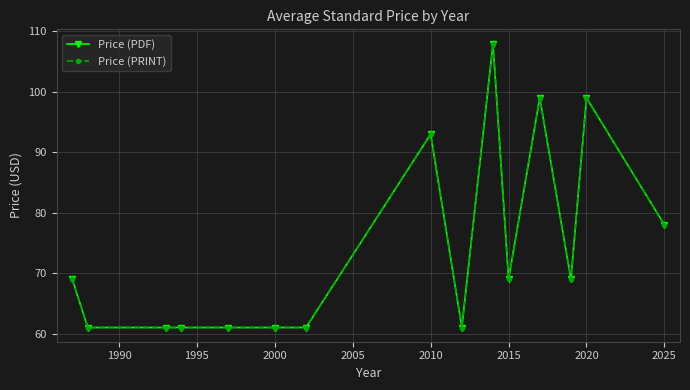

What is the minimum value for Price (PRINT)?

61